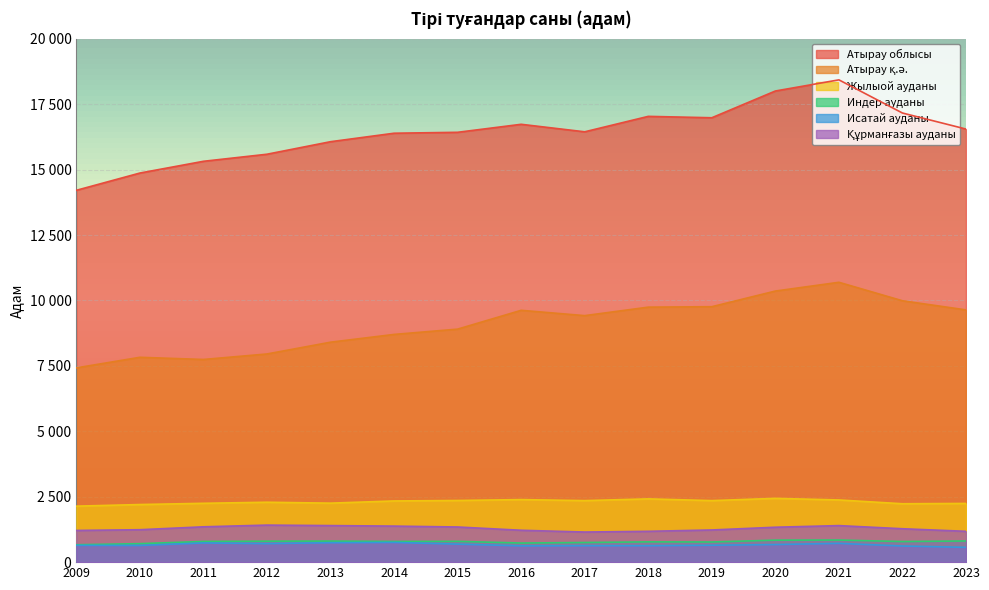

List the series in order of their peak value, lowest first.

Исатай ауданы, Индер ауданы, Құрманғазы ауданы, Жылыой ауданы, Атырау қ.ә., Атырау облысы